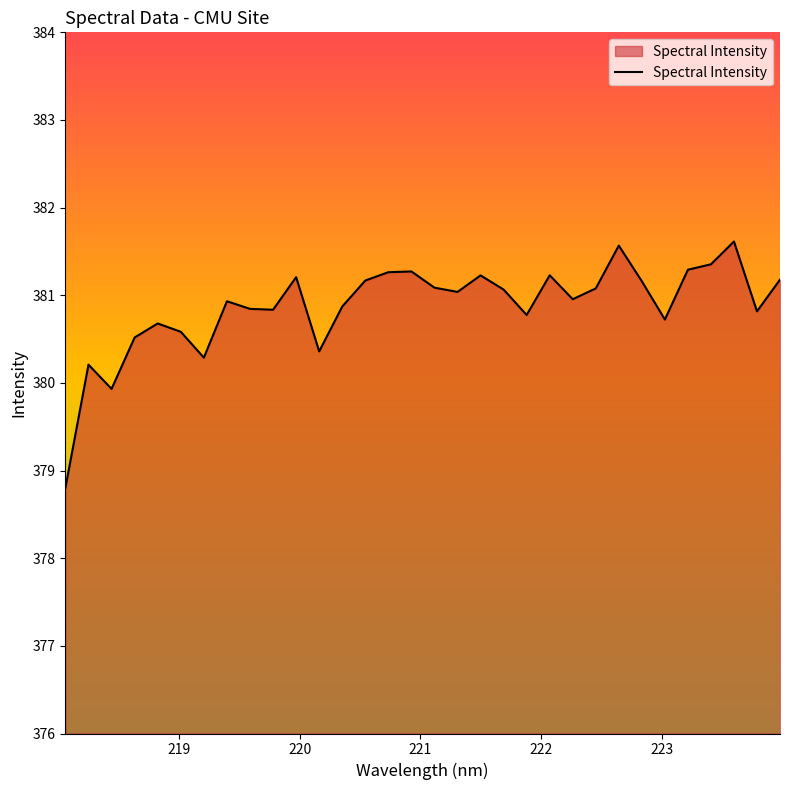

What is the difference between the maximum and minimum values?

2.8